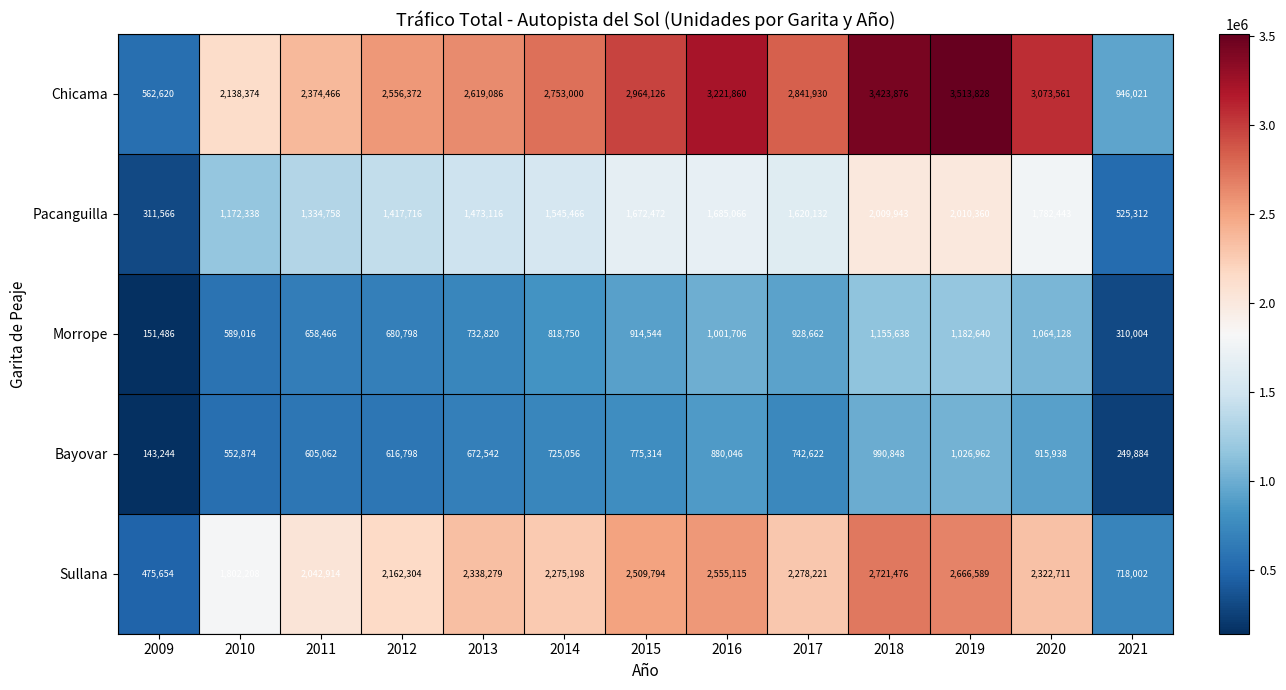

Which series has the largest total across all categories?

Chicama